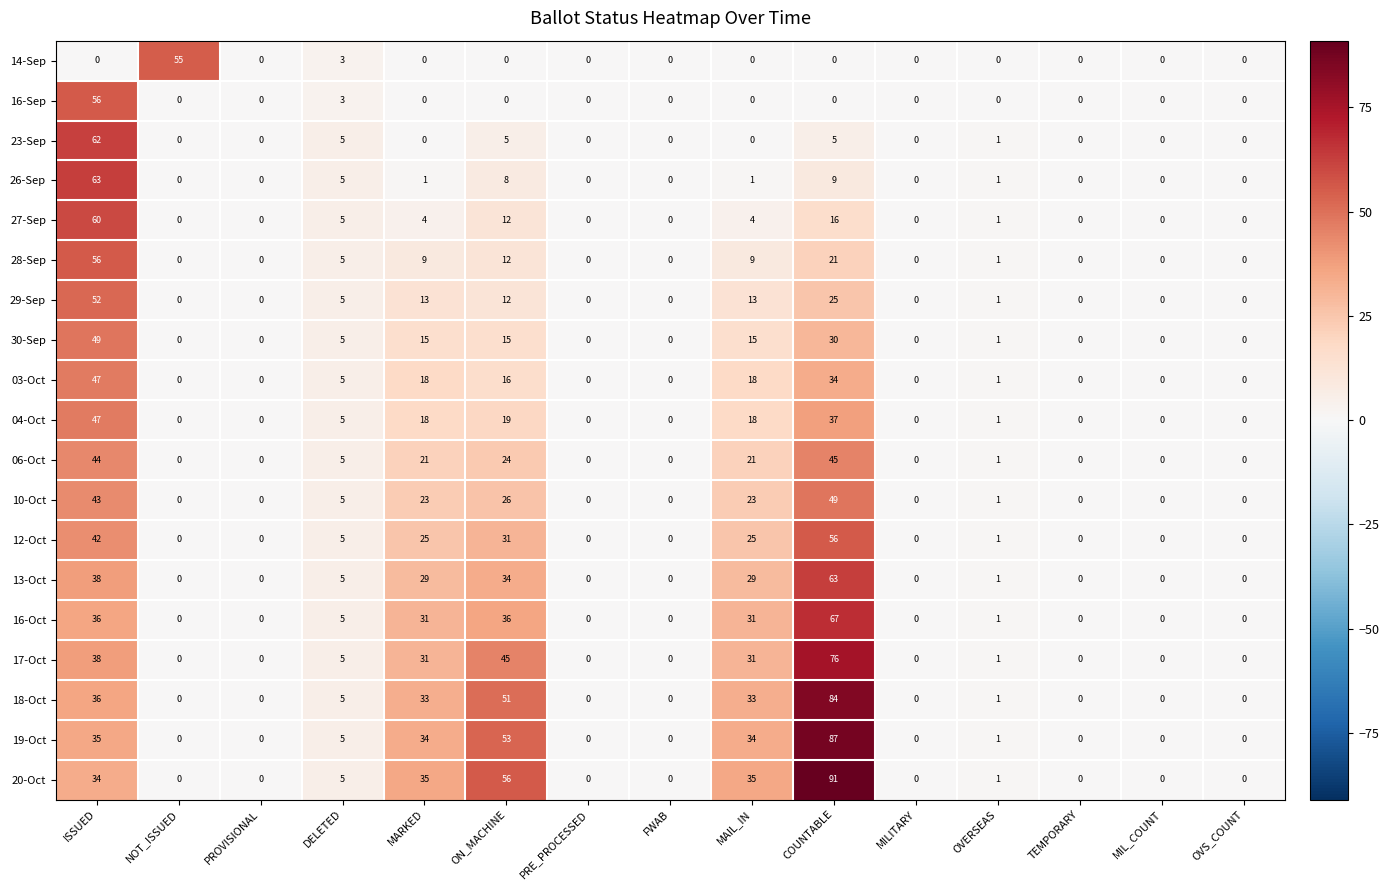

What is the average value of the 06-Oct series?

11